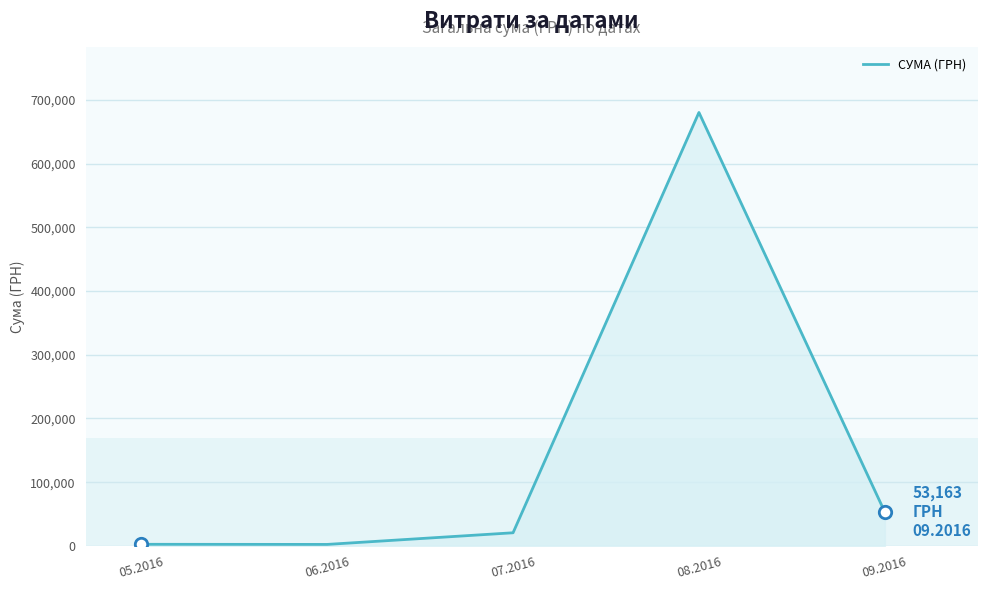

What is the ratio of the value at 06.2016 to the value at 07.2016?

0.1